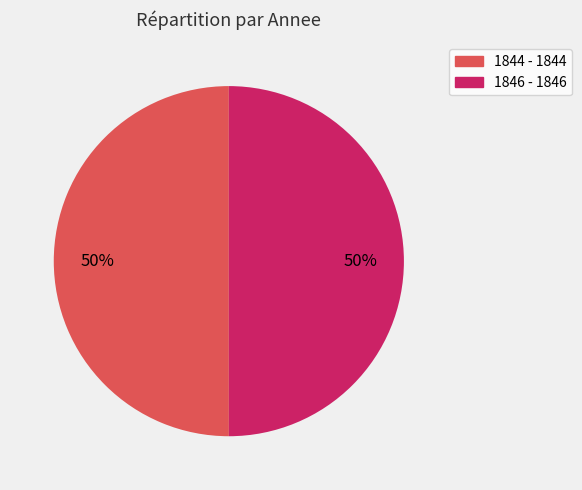

To the nearest percent, what is the average slice percentage?

50%